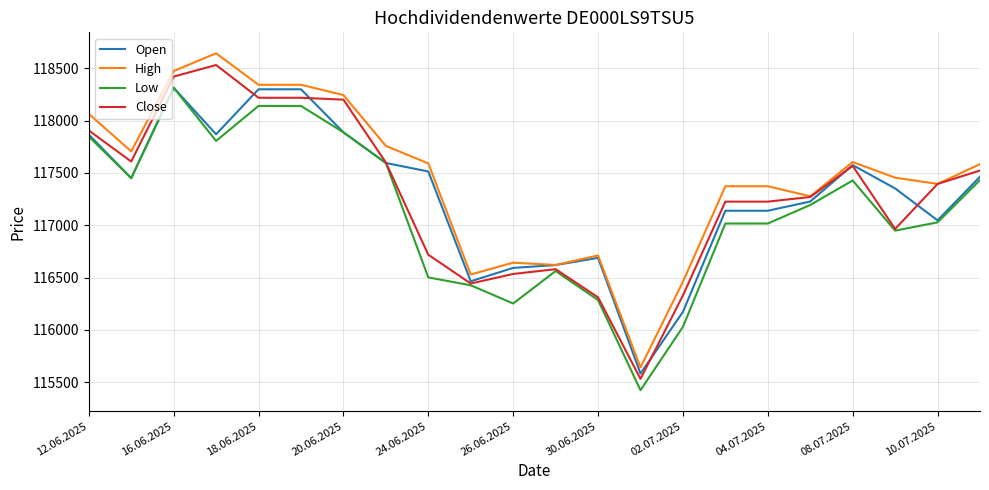

What is the minimum value for Close?

115533